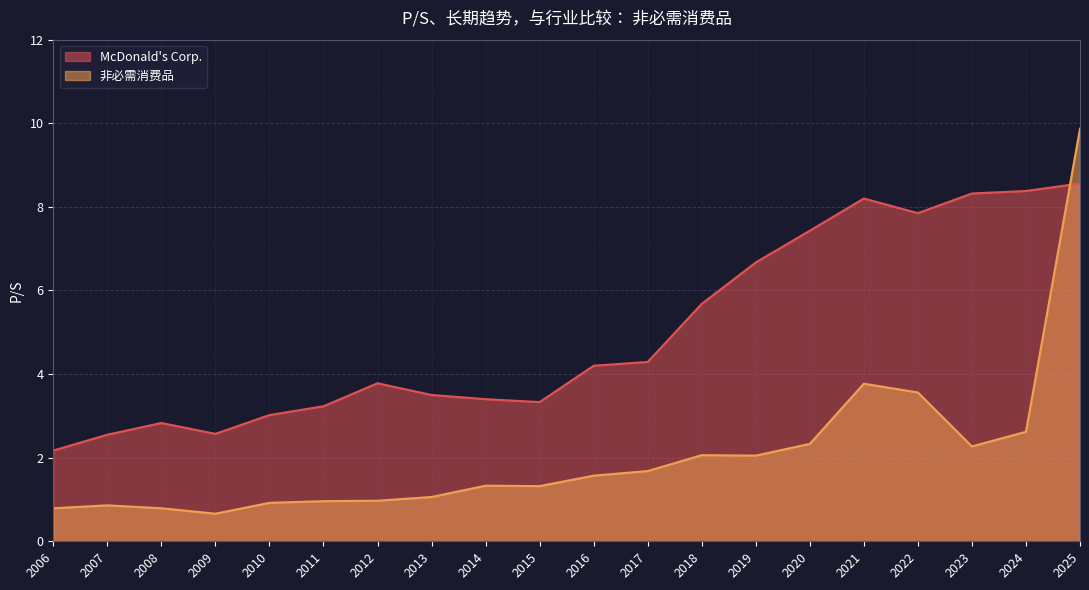

Is it true that McDonald's Corp. equals 3.8 at 2012?

True